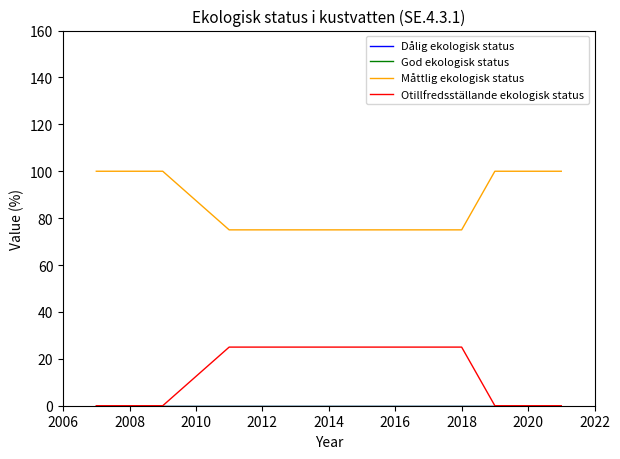

What is the lowest value of the Måttlig ekologisk status series?

75